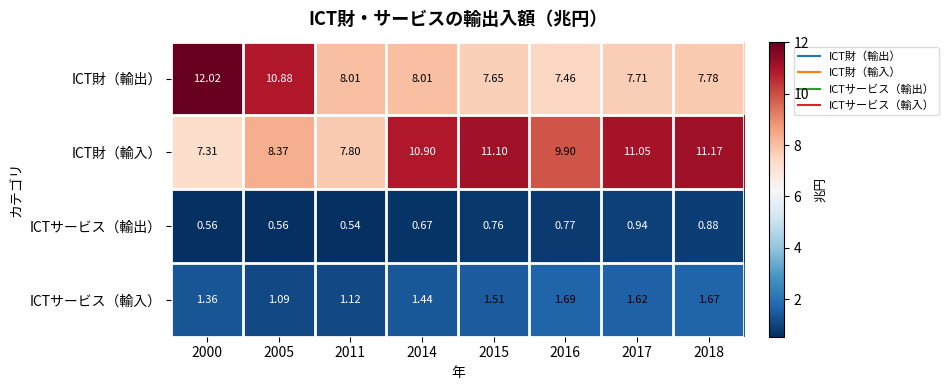

What is the spread (max minus min) of values at 2016?

9.1